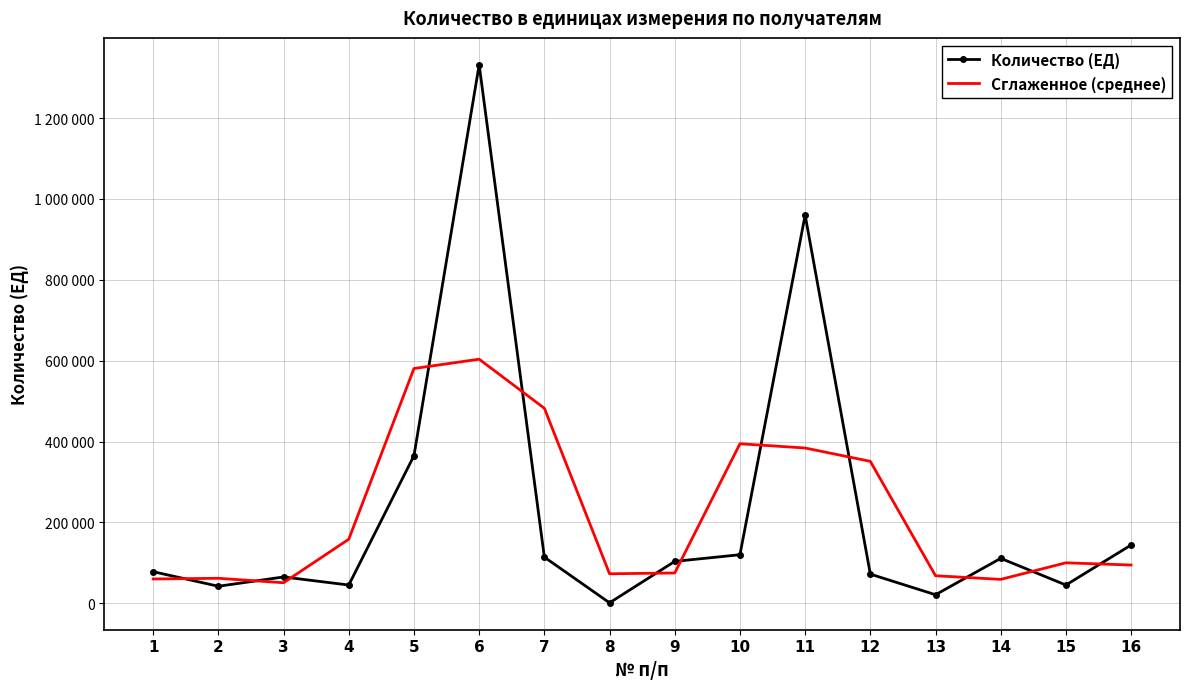

What are all the series names shown in the legend?

Количество (ЕД), Сглаженное (среднее)